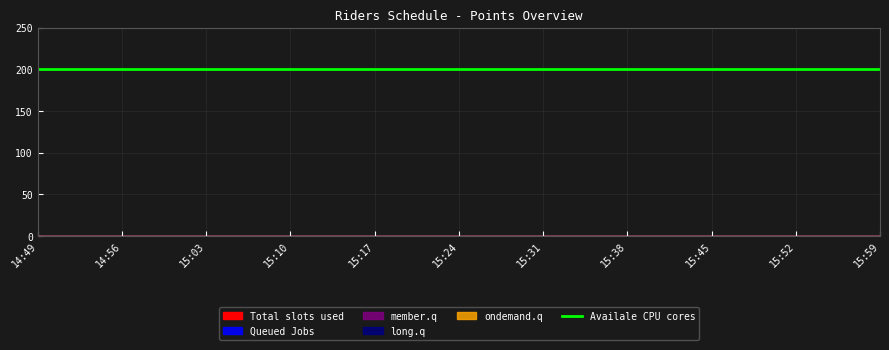

True or false: ondemand.q has more than 1 interior local peaks.

False